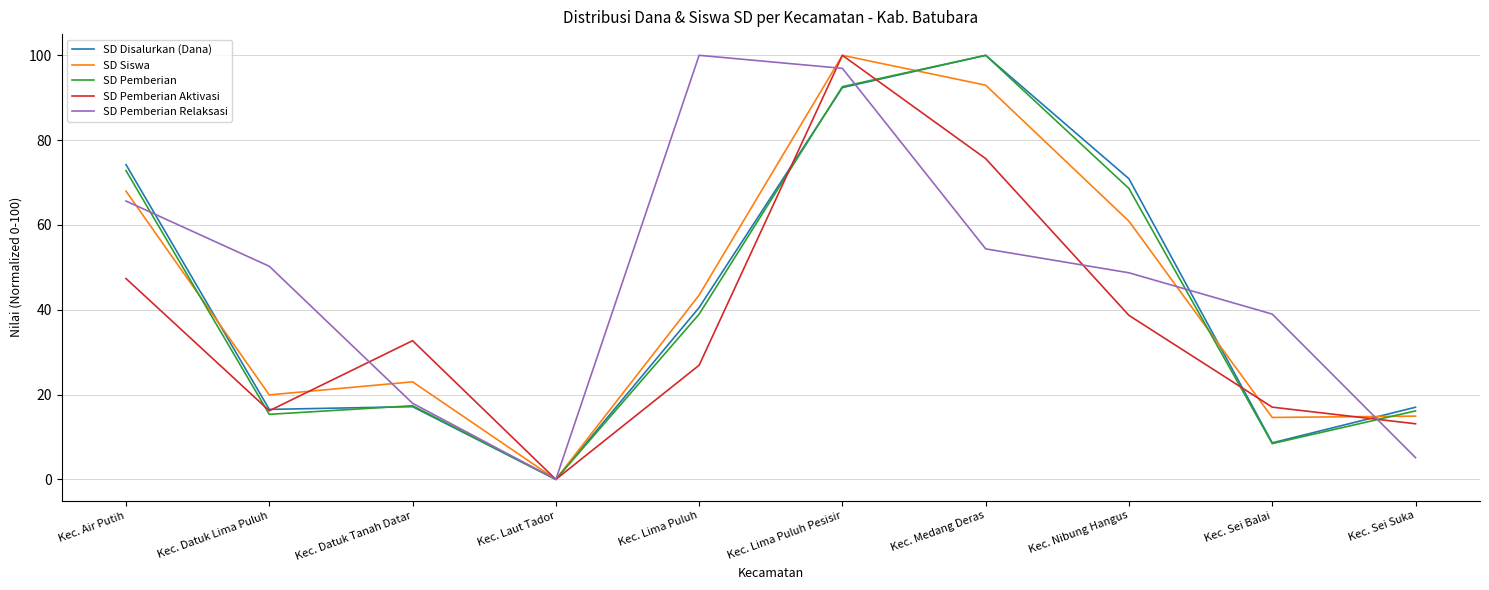

Which label corresponds to the smallest value in the chart?

Kec. Laut Tador